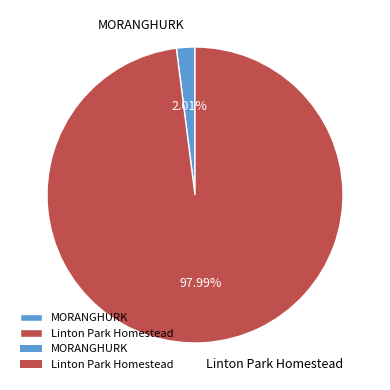

To the nearest percent, what portion does Linton Park Homestead represent?

98%